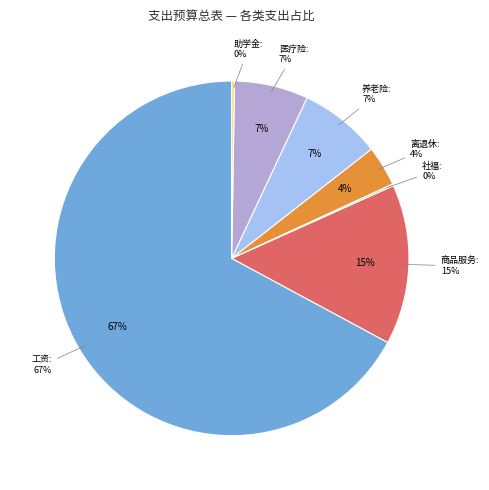

To the nearest percent, what is the average slice percentage?

14%